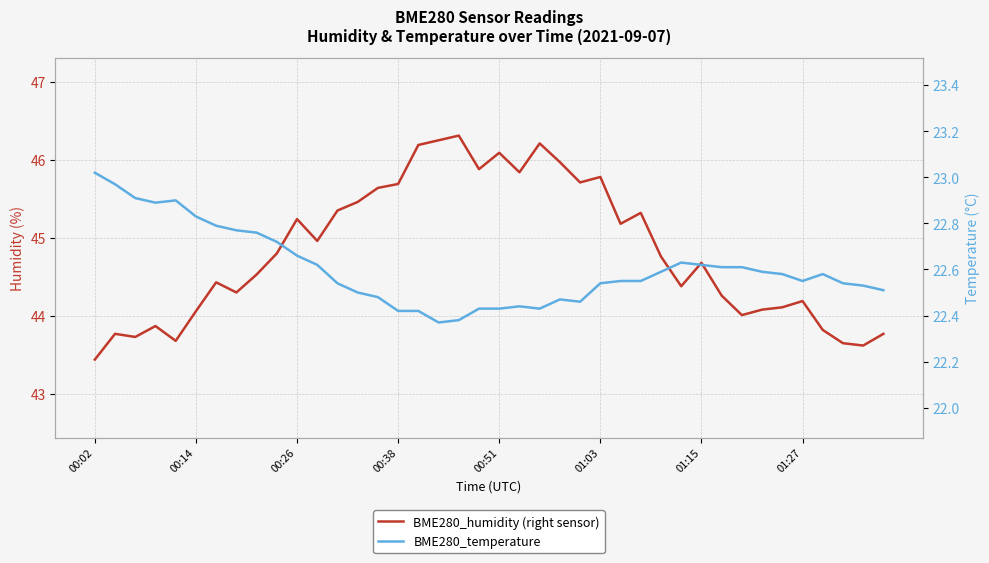

Where is the first local minimum for BME280_temperature?

00:38